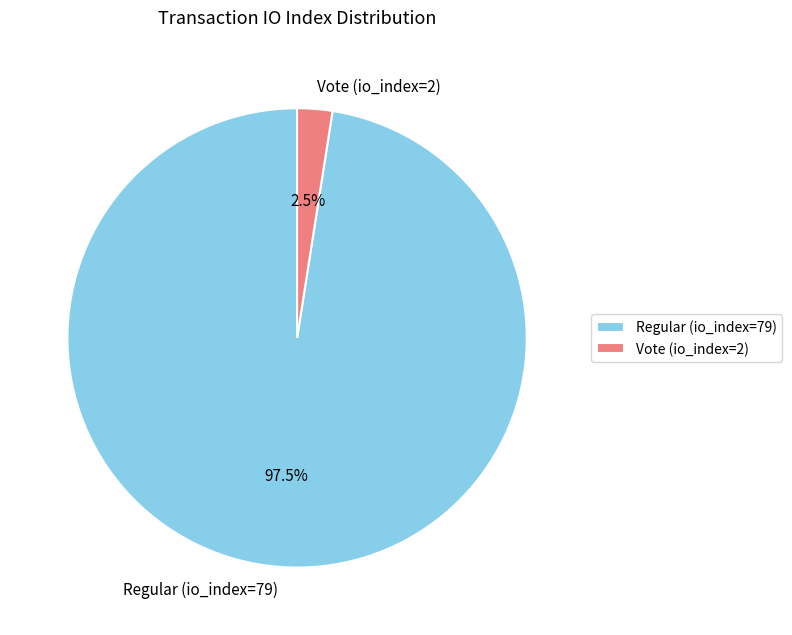

Rank the categories by value from highest to lowest.

Regular (io_index=79), Vote (io_index=2)